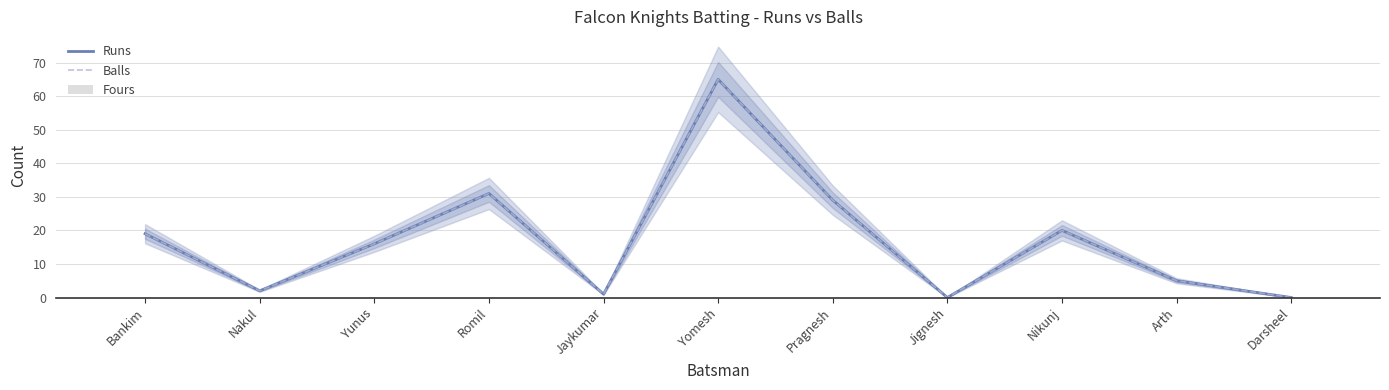

How many positive values does the Runs series have?

9